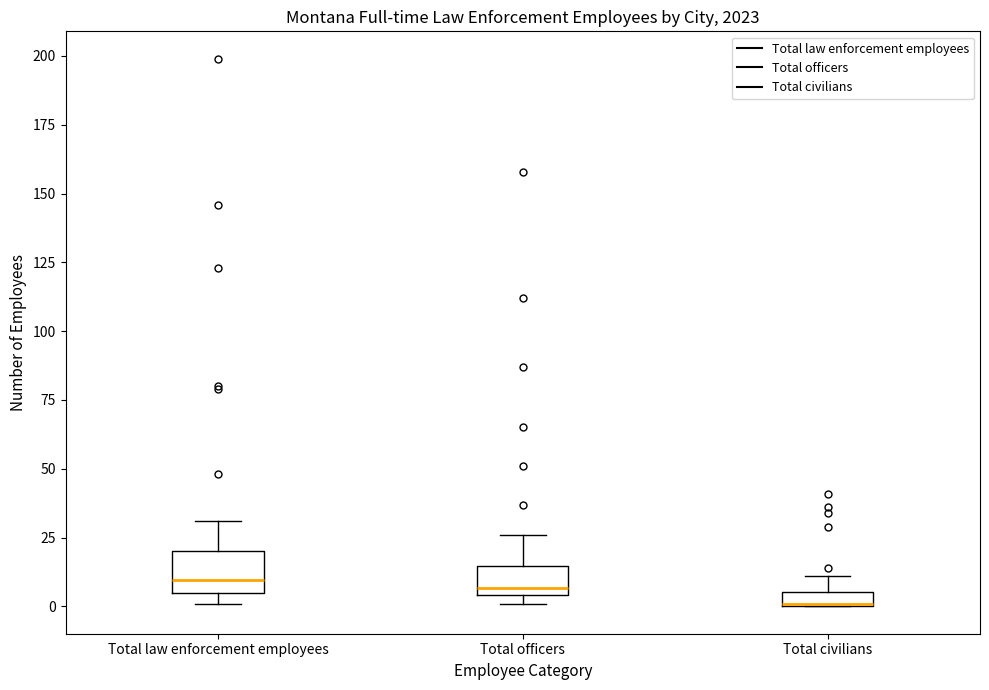

Which box is the tallest, from its lower edge to its upper edge?

Total law enforcement employees